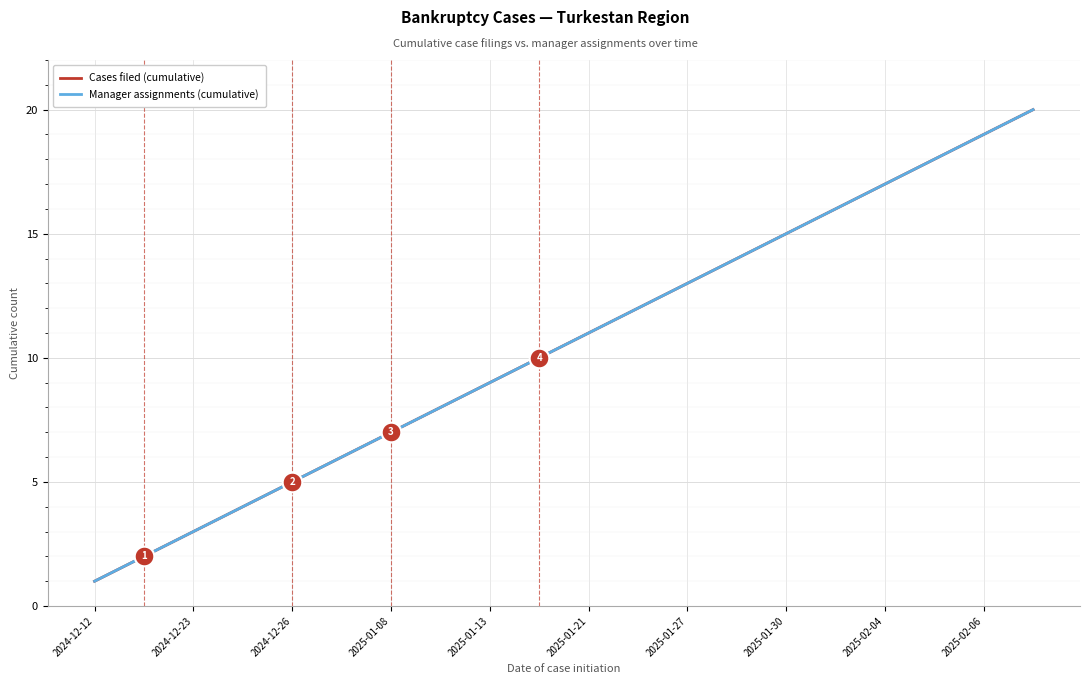

At how many categories does at least one series exceed 6?

14